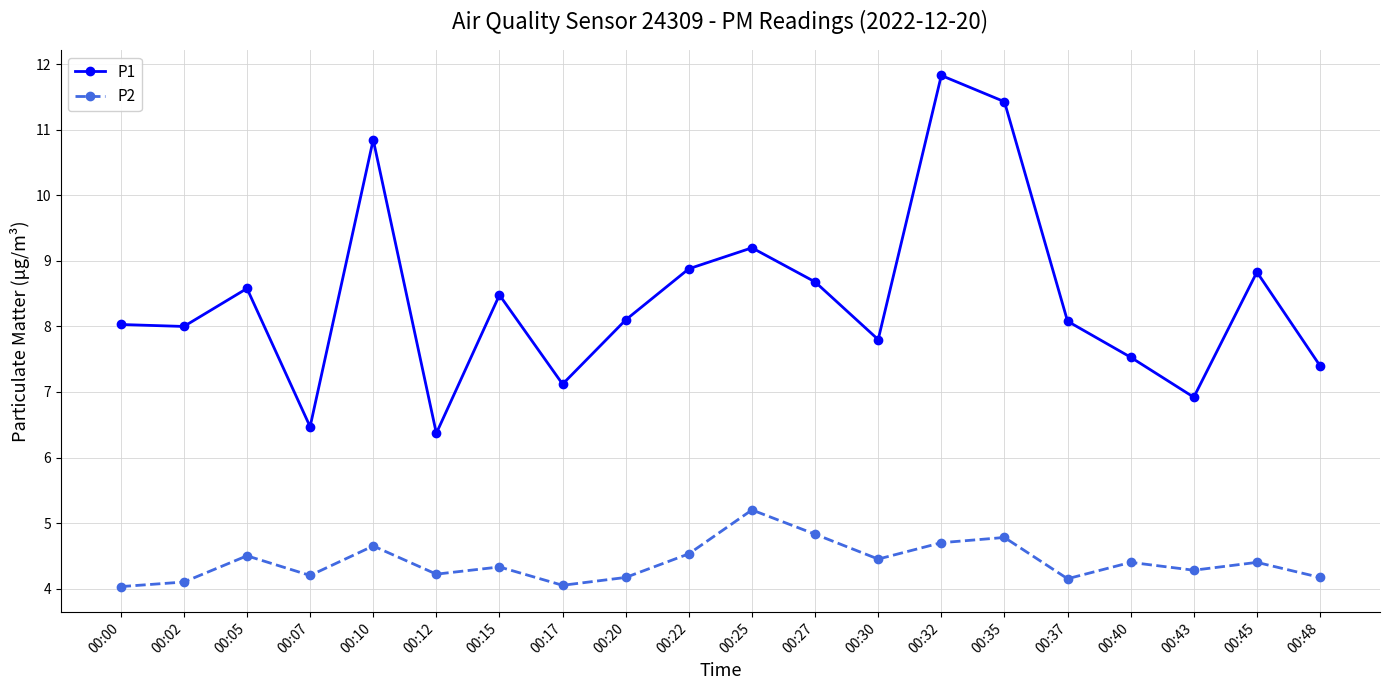

What is the approximate value of P2 at 00:15?

4.3